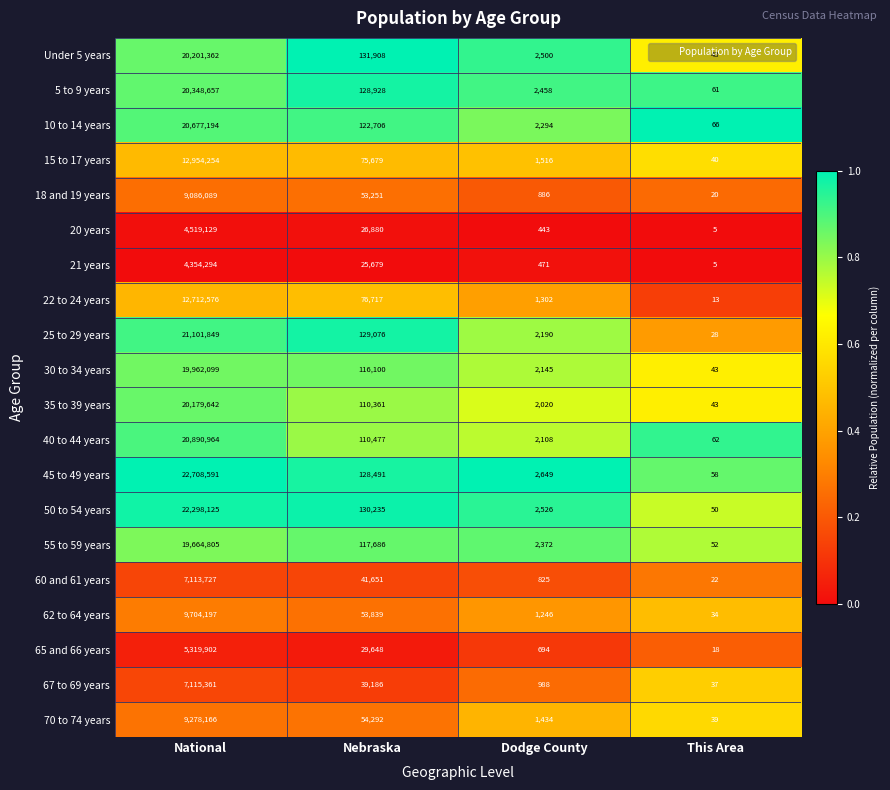

How many distinct data groups are displayed?

20